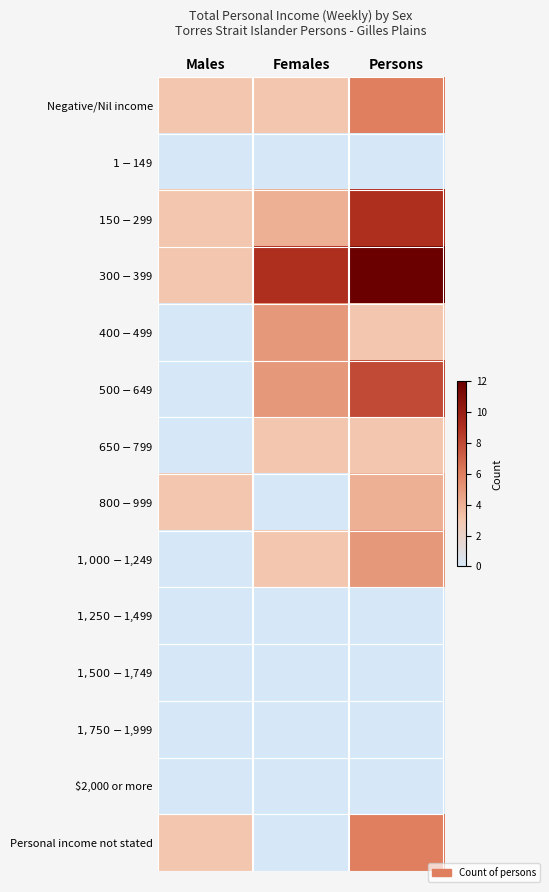

Reading left to right, what are all the values shown in this chart?

Negative/Nil income: Males=3	Females=3	Persons=6
$1-$149: Males=0	Females=0	Persons=0
$150-$299: Males=3	Females=4	Persons=9
$300-$399: Males=3	Females=9	Persons=12
$400-$499: Males=0	Females=5	Persons=3
$500-$649: Males=0	Females=5	Persons=8
$650-$799: Males=0	Females=3	Persons=3
$800-$999: Males=3	Females=0	Persons=4
$1,000-$1,249: Males=0	Females=3	Persons=5
$1,250-$1,499: Males=0	Females=0	Persons=0
$1,500-$1,749: Males=0	Females=0	Persons=0
$1,750-$1,999: Males=0	Females=0	Persons=0
$2,000 or more: Males=0	Females=0	Persons=0
Personal income not stated: Males=3	Females=0	Persons=6